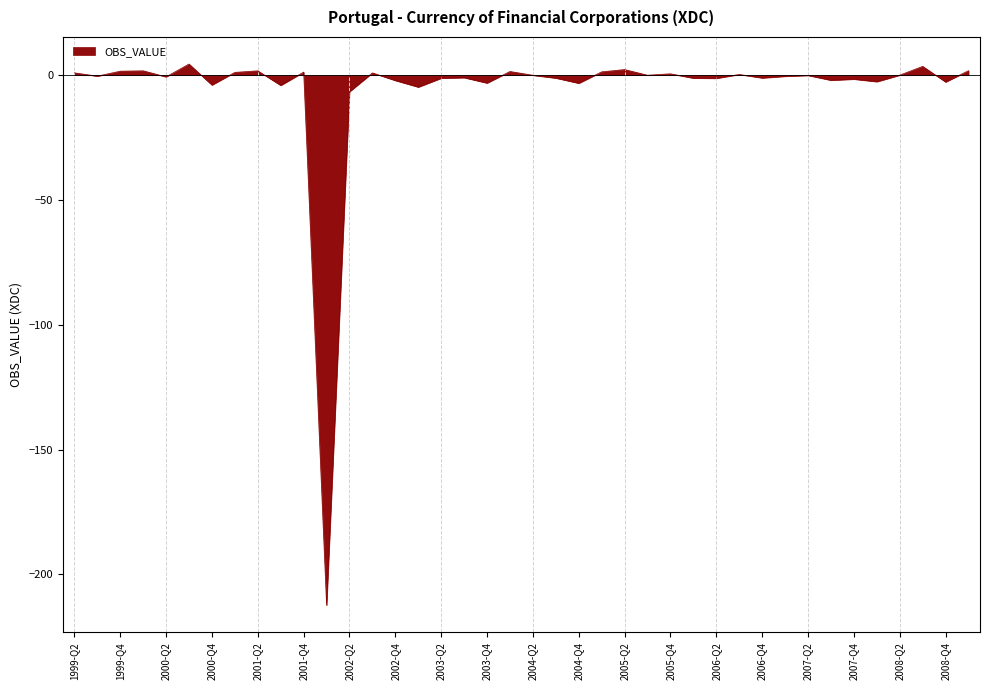

What is the smallest value displayed?

-212.4